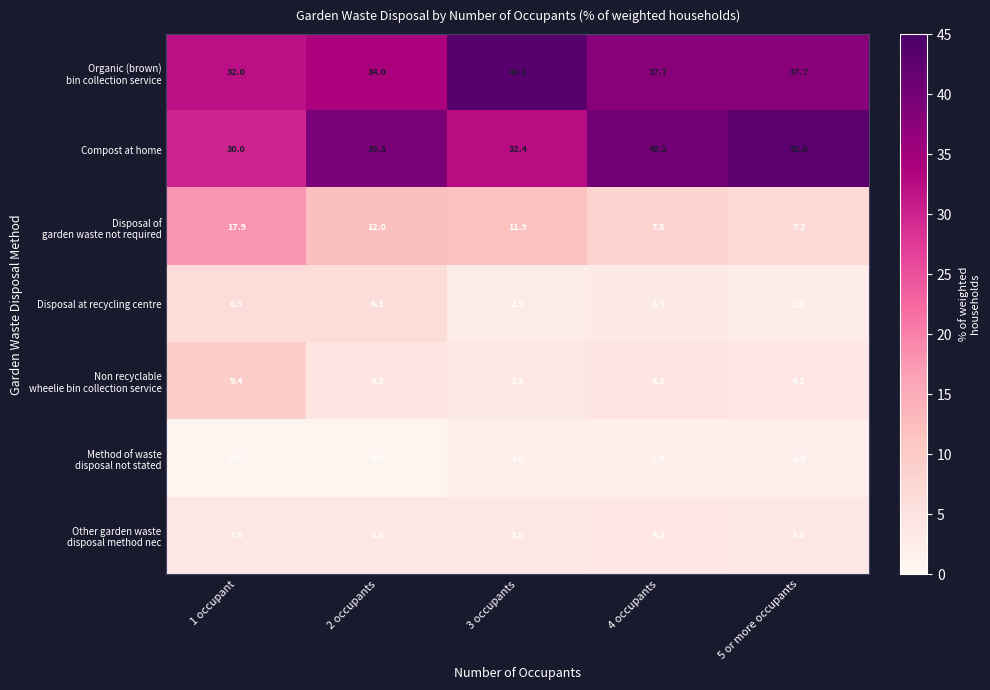

Which category has the lowest value across all series?

2 occupants